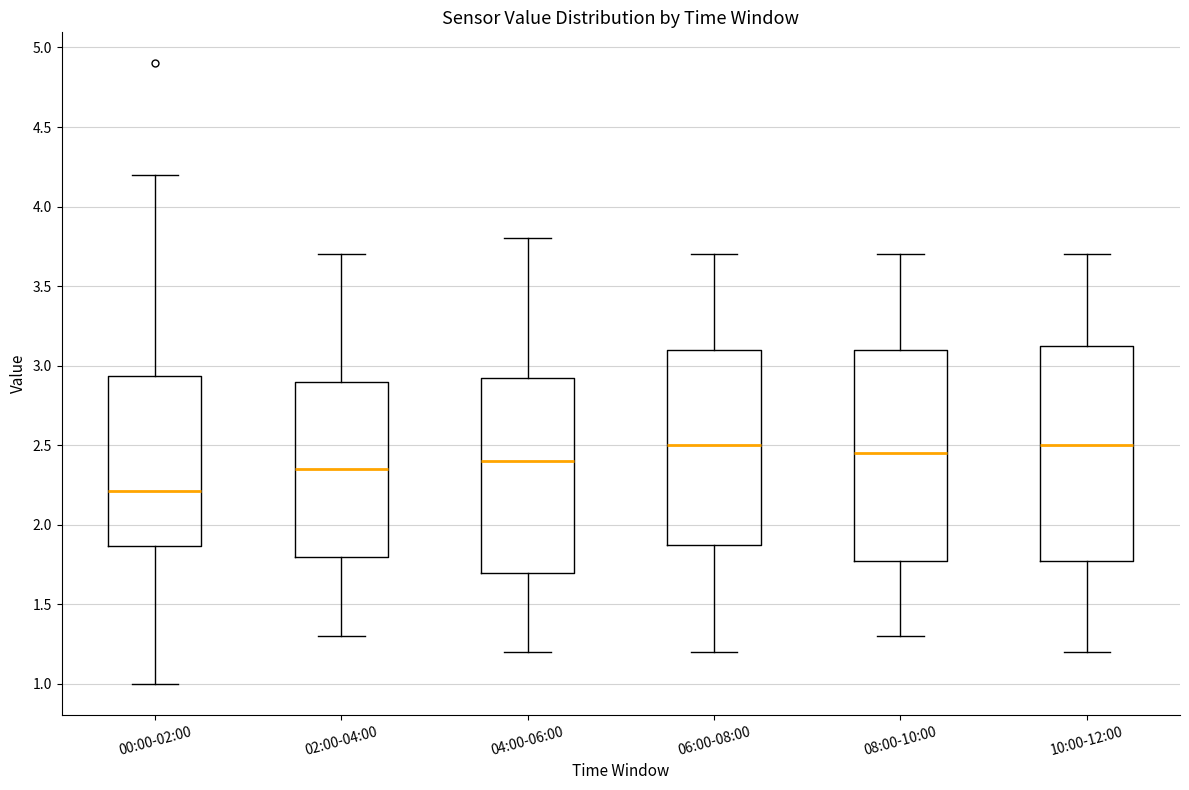

Where is the lower edge of the box for 02:00-04:00 on the y-axis? The values are not printed on the chart, so give them approximately, as read against the axis.

1.80